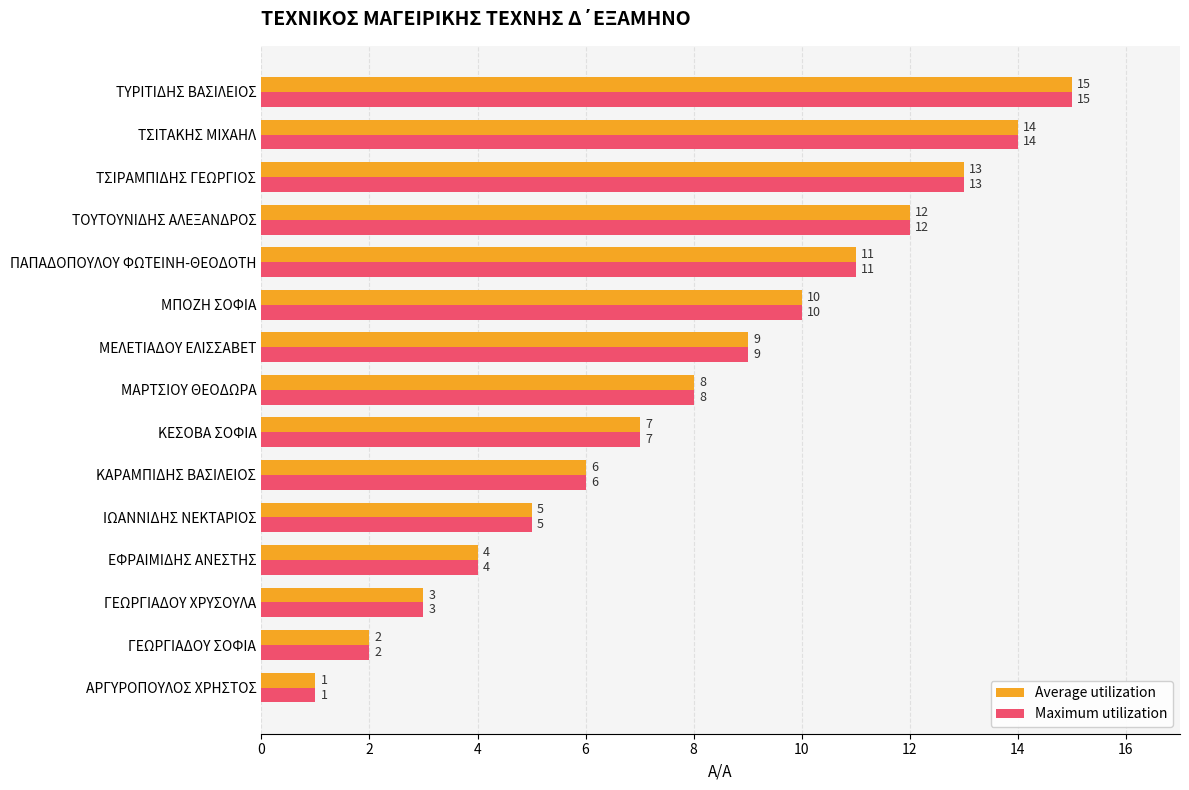

Is the value of Average utilization at ΓΕΩΡΓΙΑΔΟΥ ΣΟΦΙΑ greater than the value of Maximum utilization at ΤΣΙΡΑΜΠΙΔΗΣ ΓΕΩΡΓΙΟΣ?

No